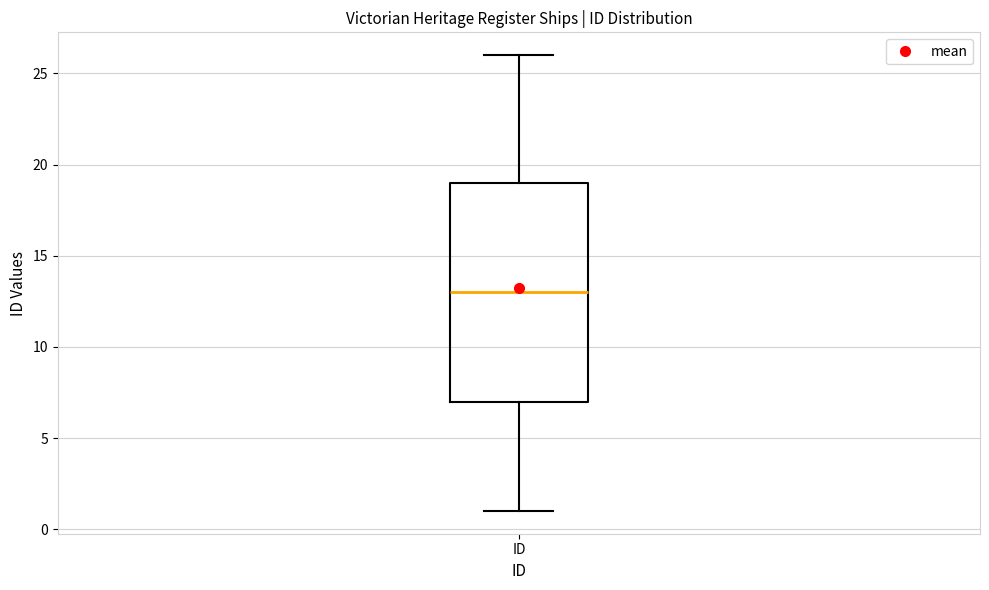

Read this box plot against the y-axis: the position of the median line, the range covered by the box, and the ends of both whiskers. The values are not printed on the chart, so give them approximately, as read against the axis.

median 13, box 7 to 19, whiskers 1 to 26